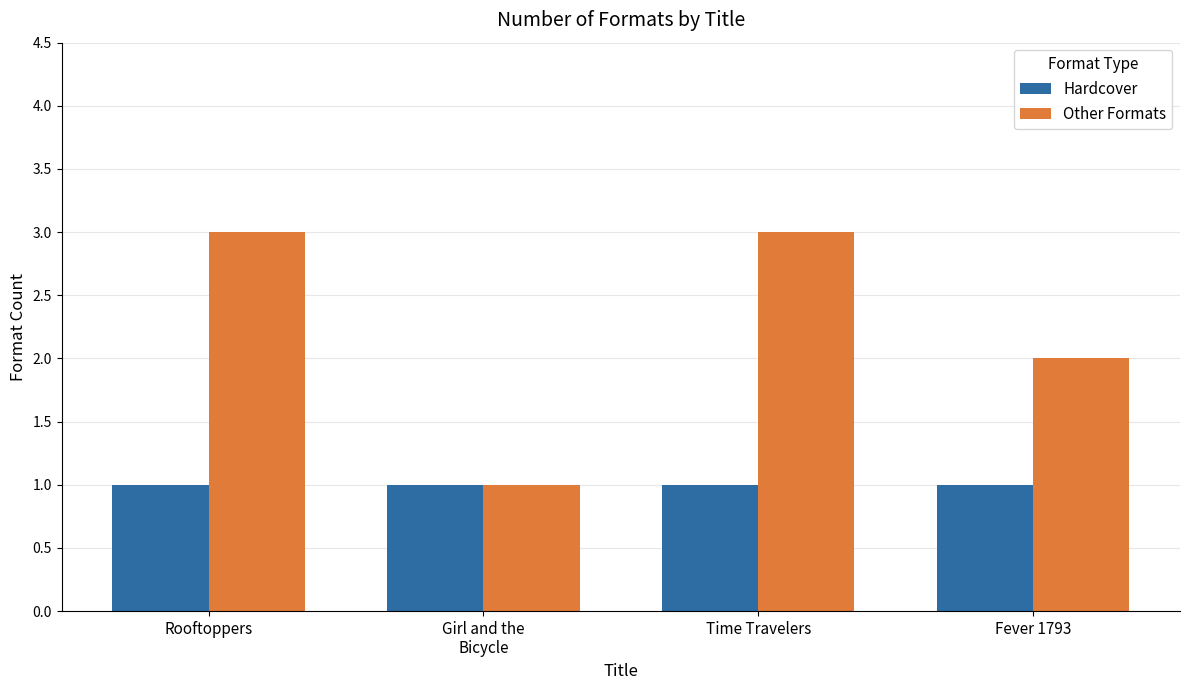

What is the label of the 4th bar from the right?

Rooftoppers